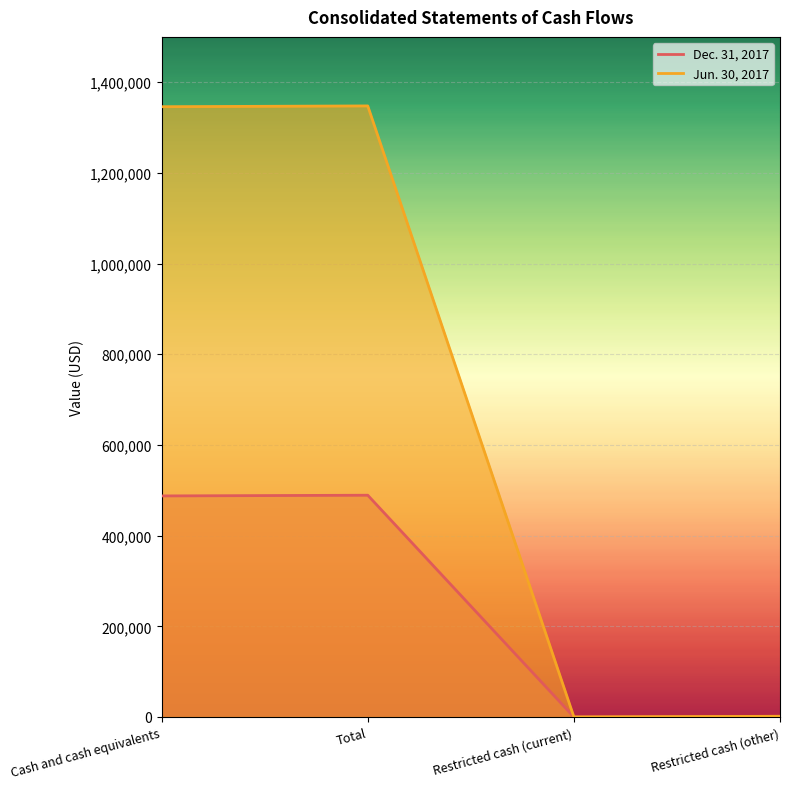

Between Total and Restricted cash (current), which series saw the biggest shift?

Jun. 30, 2017